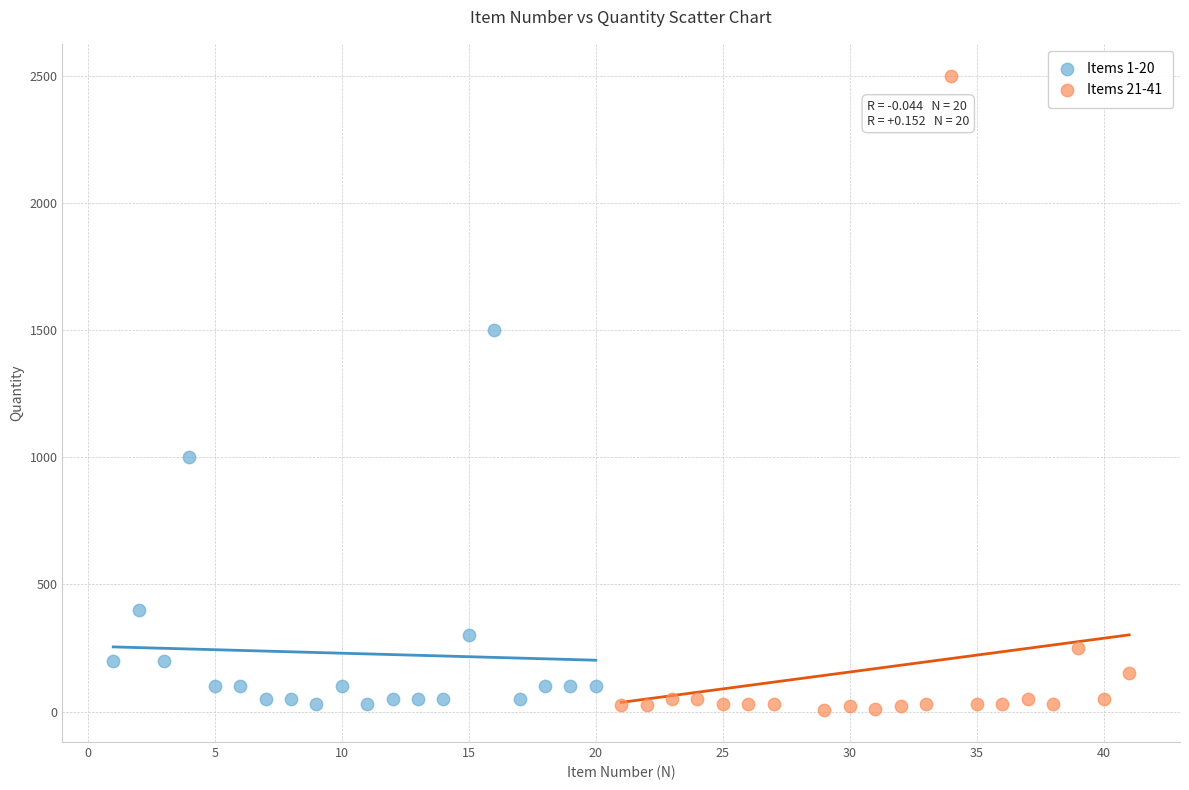

Which series has the largest Y range (max minus min)?

Items 21-41